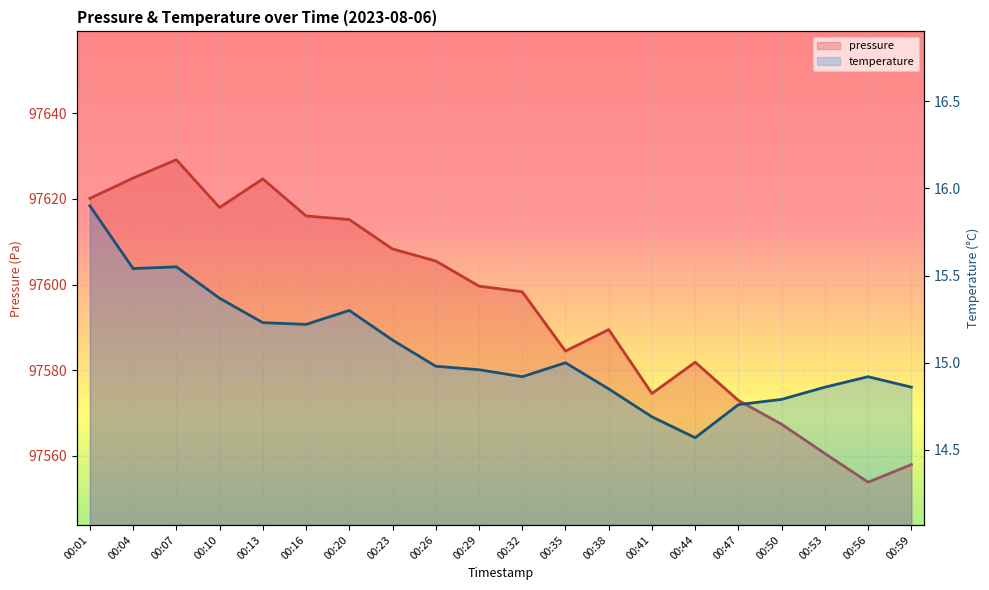

True or false: pressure and temperature cross at least once.

False